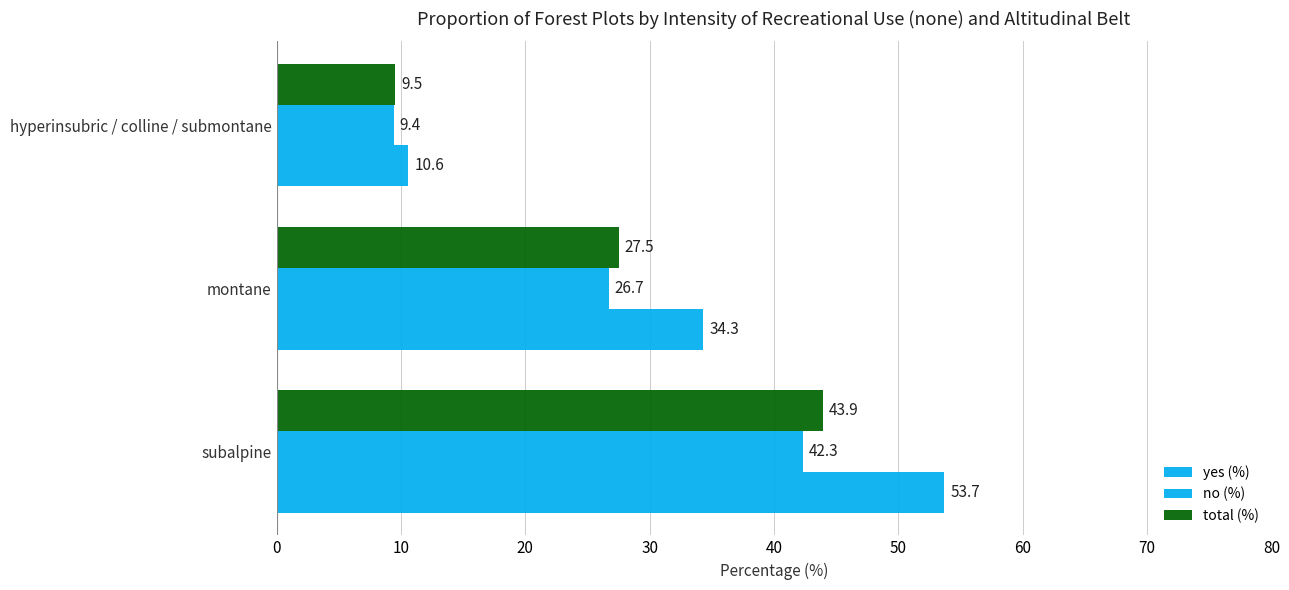

Reading left to right, extract all data points from this chart.

yes (%): 53.7	34.3	10.6
no (%): 42.3	26.7	9.4
total (%): 43.9	27.5	9.5